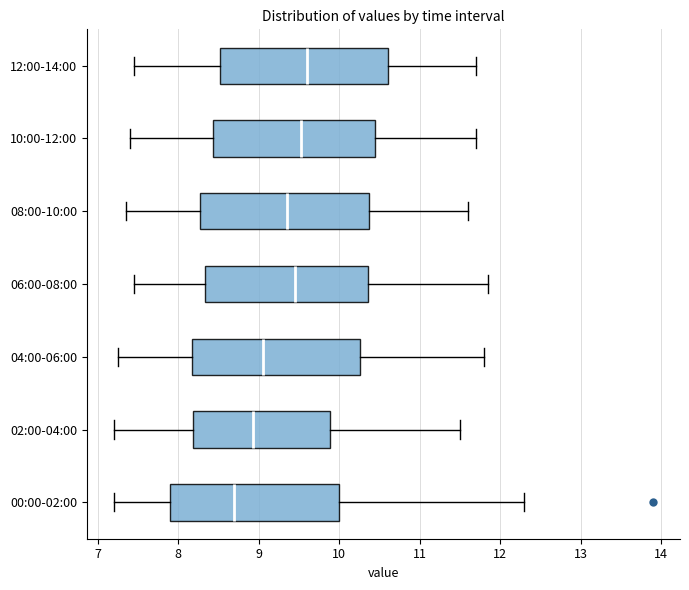

Where does the right whisker of the box for 12:00-14:00 end on the x-axis? The values are not printed on the chart, so give them approximately, as read against the axis.

11.7